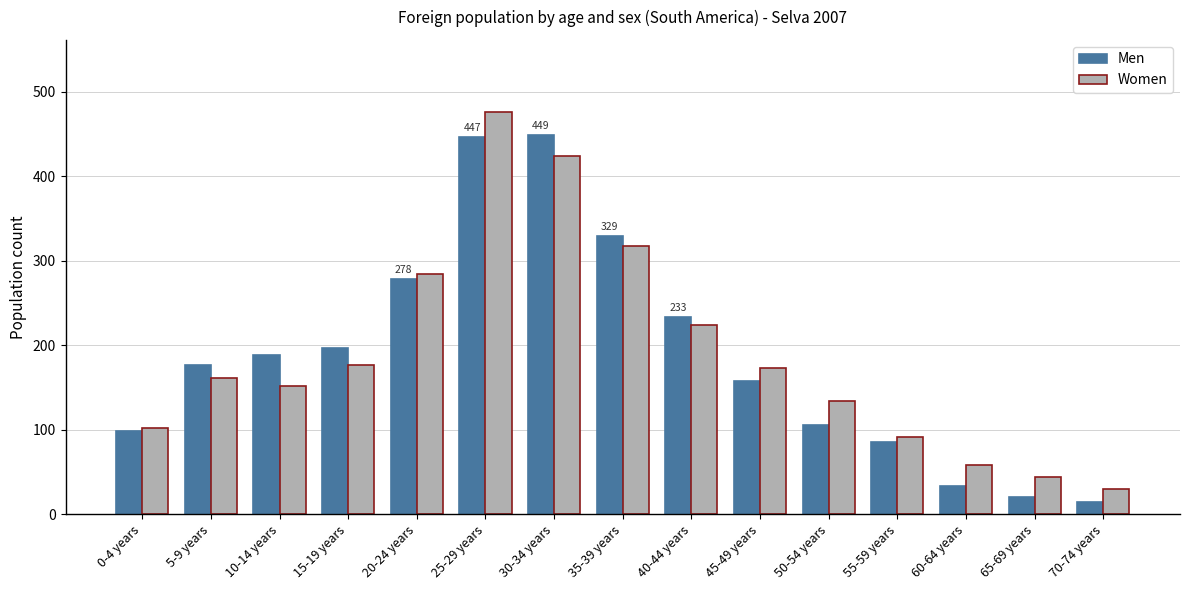

What is the sum of all Women values?

2848